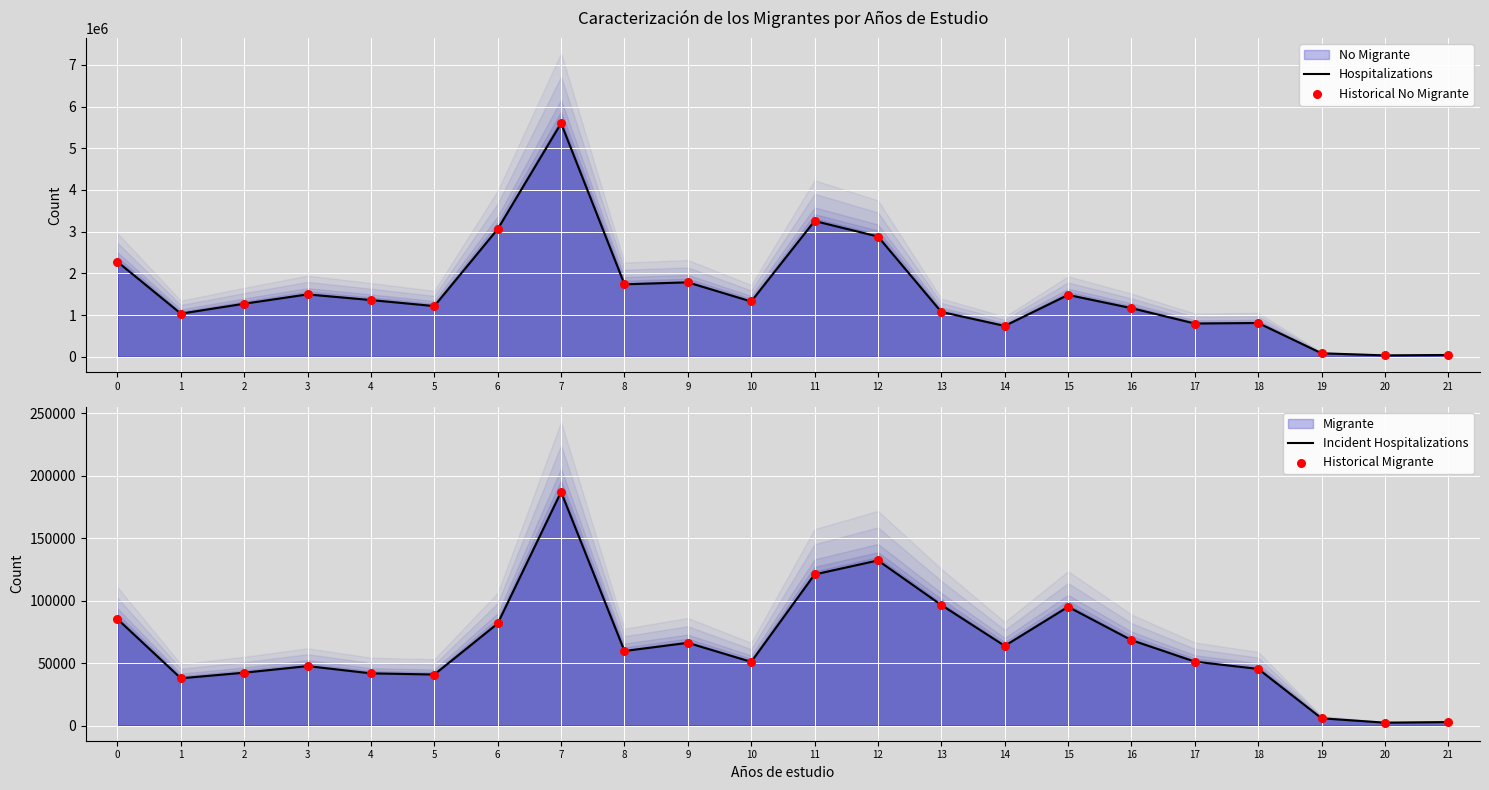

Which series reaches the maximum Y coordinate?

Hospitalizations